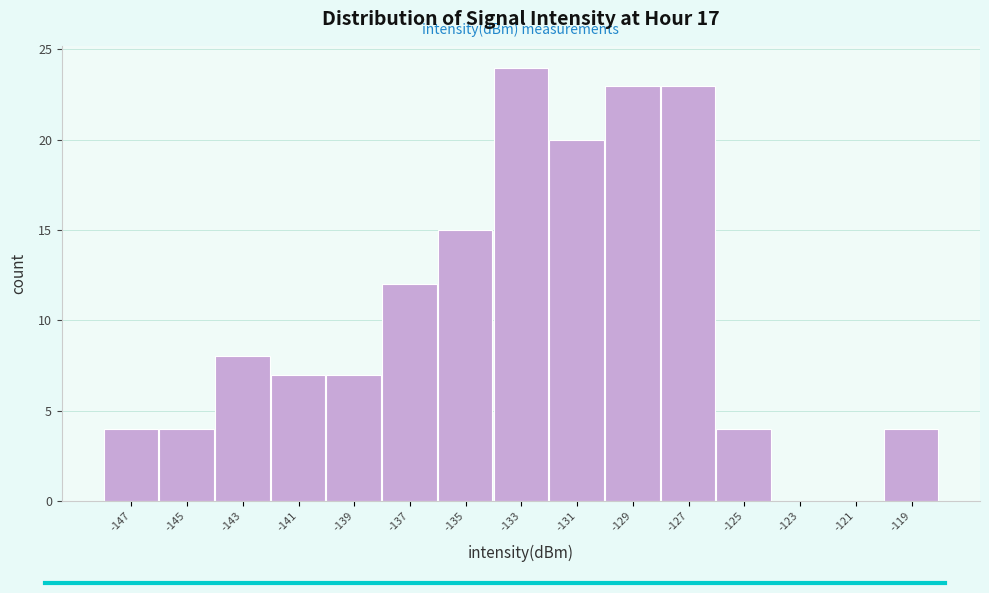

Over which range of the x-axis is the bar tallest?

-134.2 to -132.2